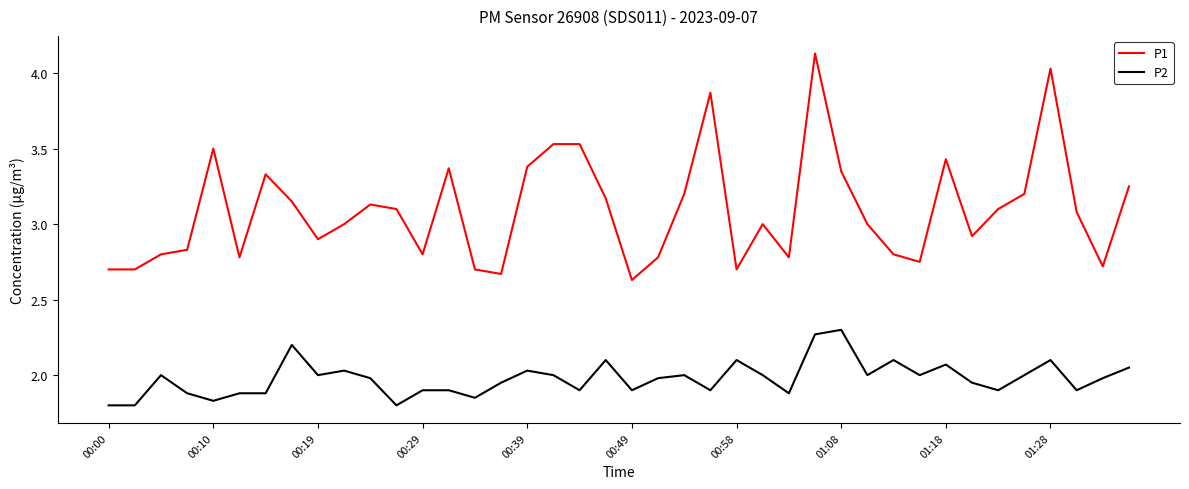

Rank the series by their maximum value, from highest to lowest.

P1, P2